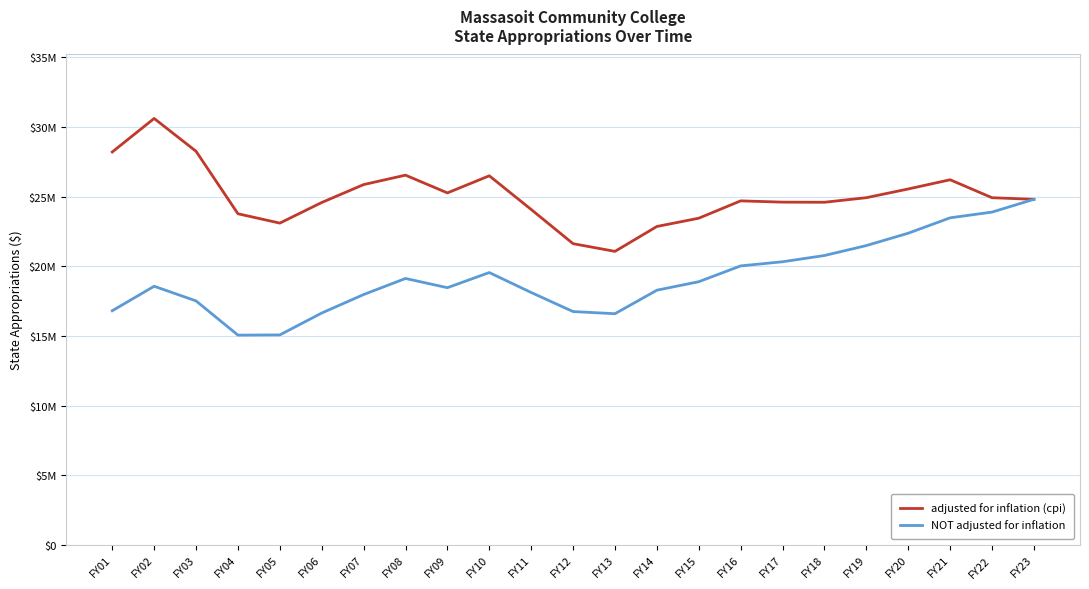

Rank the series by their average value, from lowest to highest.

NOT adjusted for inflation, adjusted for inflation (cpi)